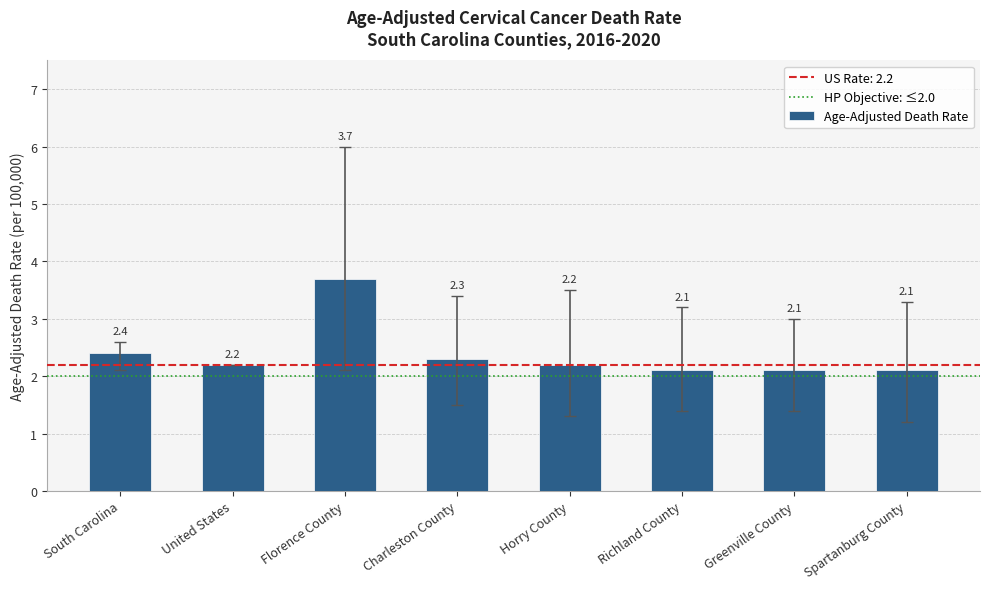

Read the value at Horry County.

2.2